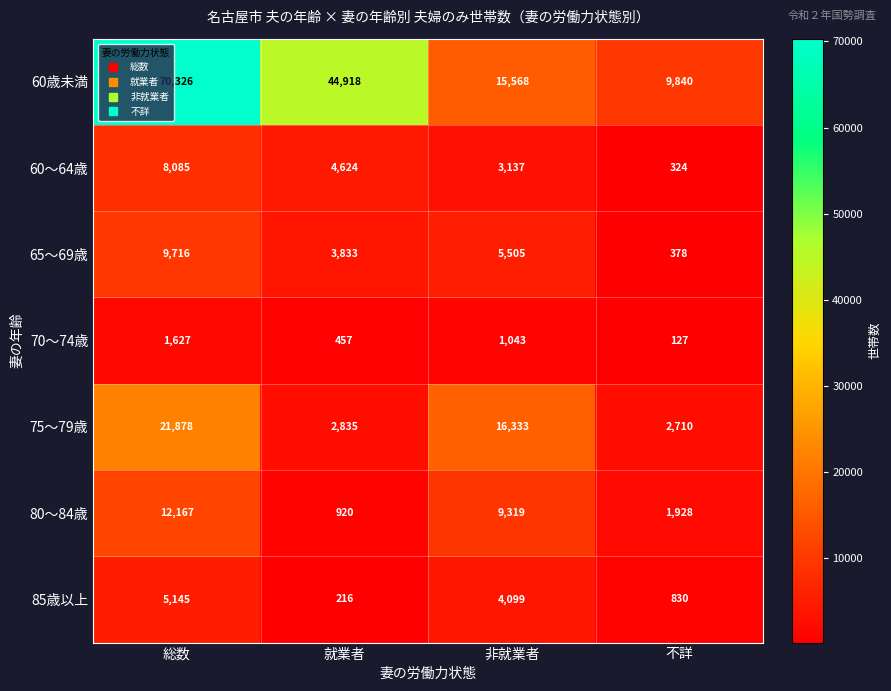

Which series changed the most between 総数 and 不詳?

60歳未満